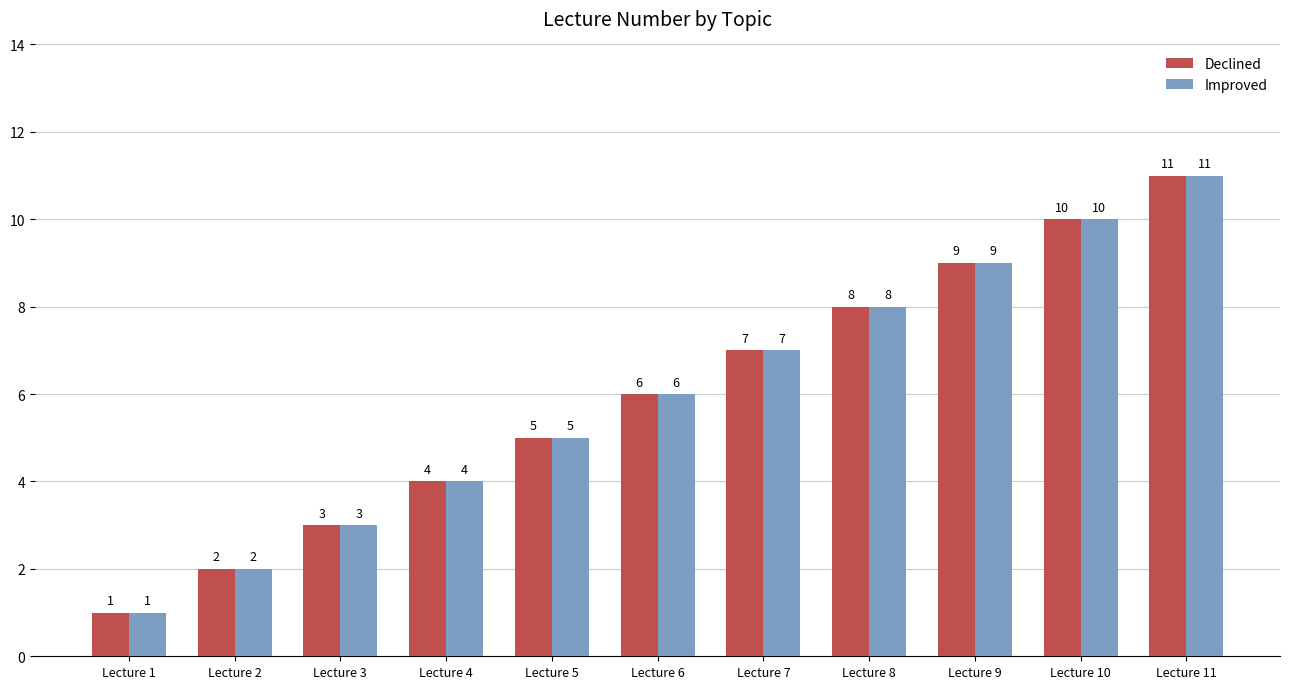

What is the total value across all series at Lecture 9?

18